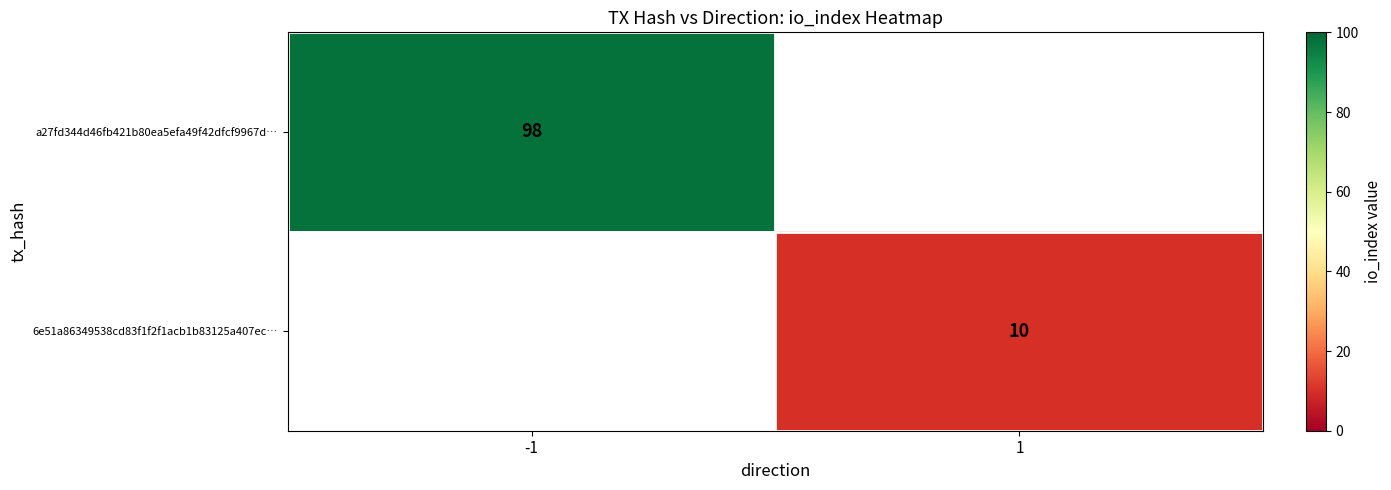

What is the smallest value displayed?

10.0